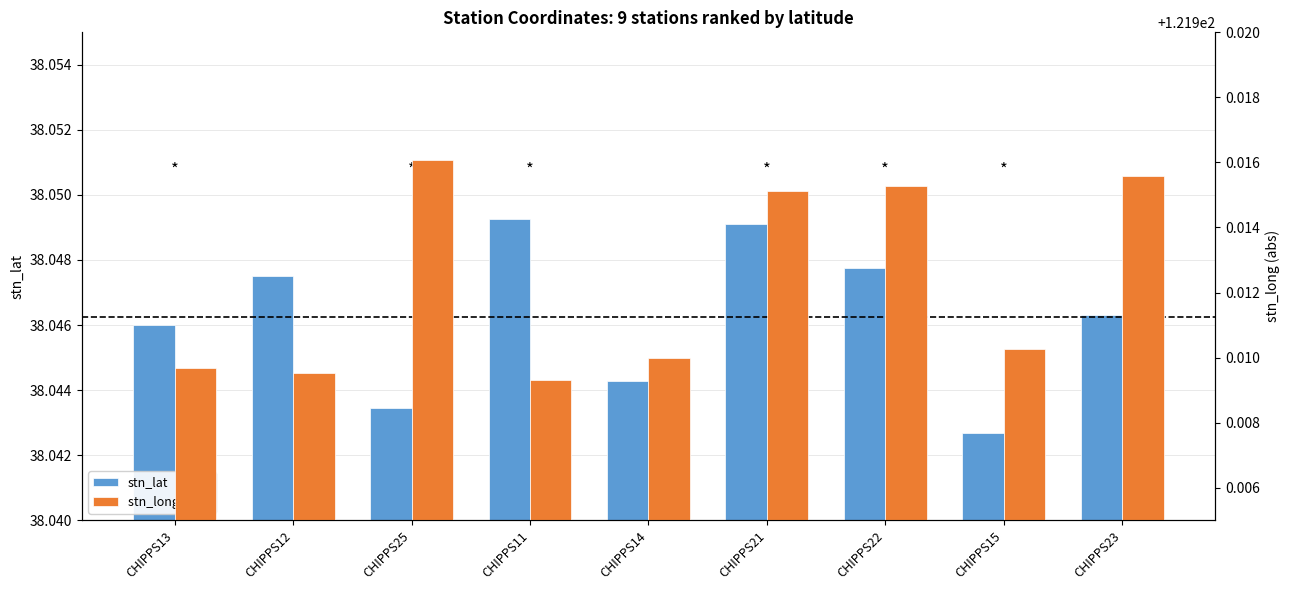

What is the average value of the stn_long (abs) series?

121.9